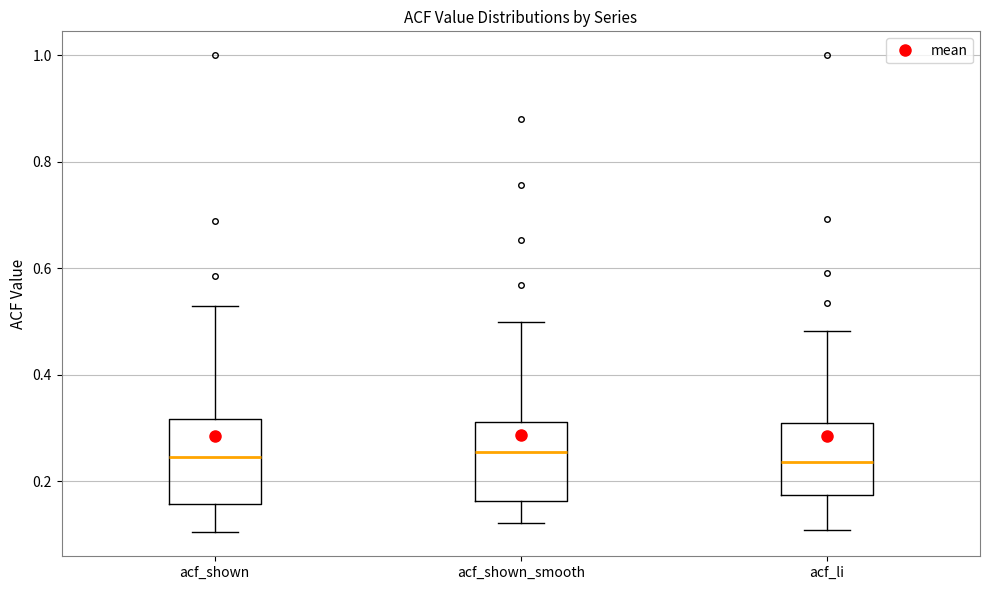

Reading left to right, read every box against the y-axis: the position of its median line, the range the box covers, and the ends of its whiskers. The values are not printed on the chart, so give them approximately, as read against the axis.

acf_shown: median 0.24, box 0.16 to 0.32, whiskers 0.10 to 0.54
acf_shown_smooth: median 0.26, box 0.16 to 0.32, whiskers 0.12 to 0.50
acf_li: median 0.24, box 0.18 to 0.30, whiskers 0.10 to 0.48